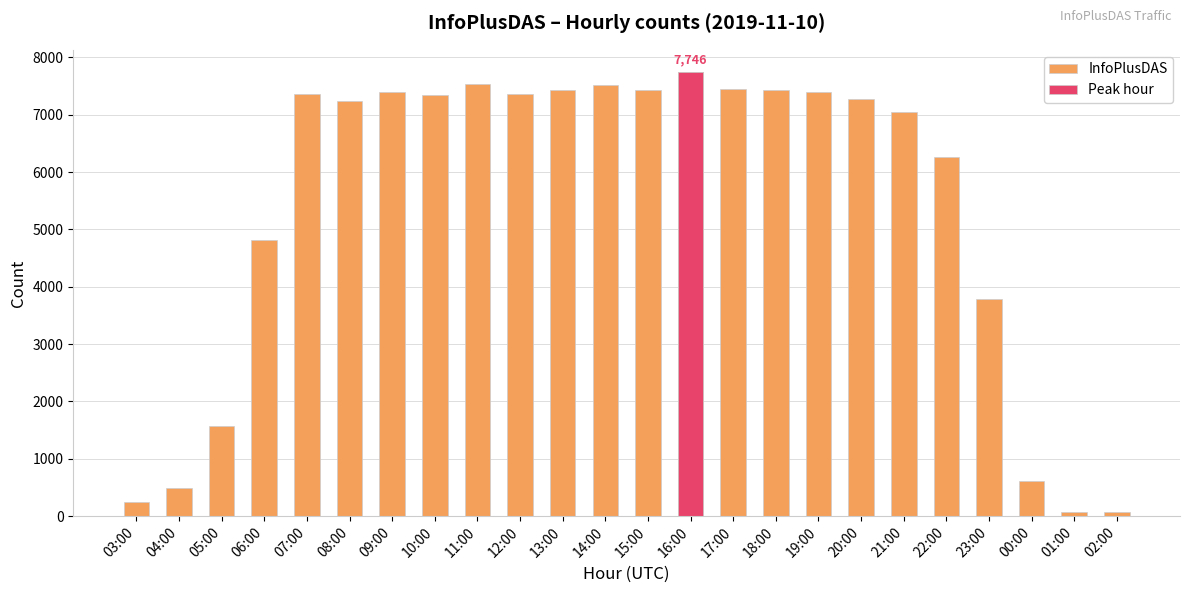

True or false: the data shows 7443 at 17:00.

True